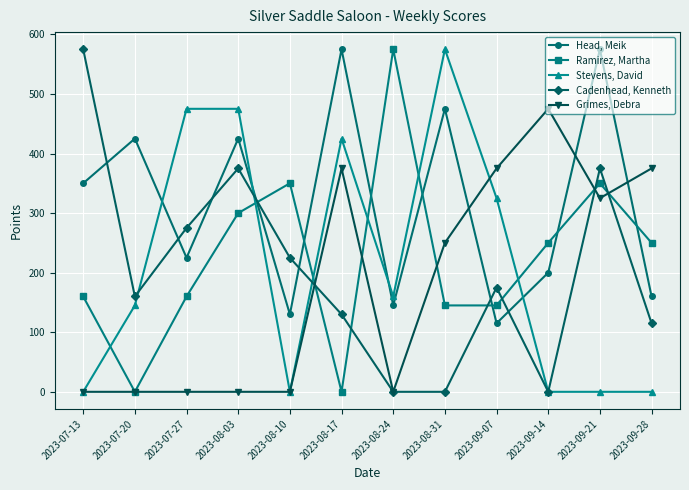

What is the highest value of the Stevens, David series?

575